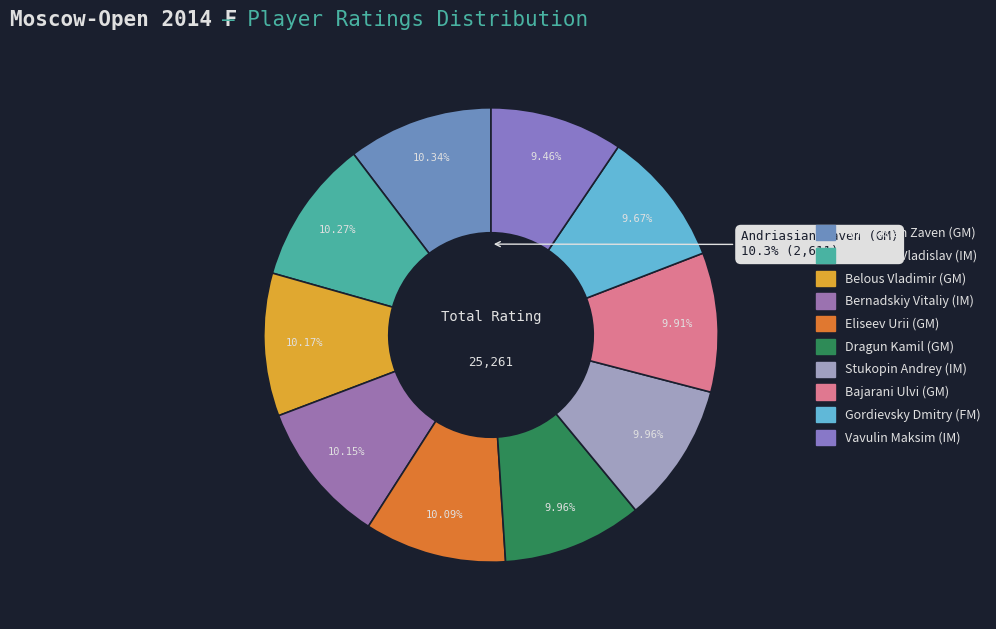

Is there a majority slice in this chart?

No